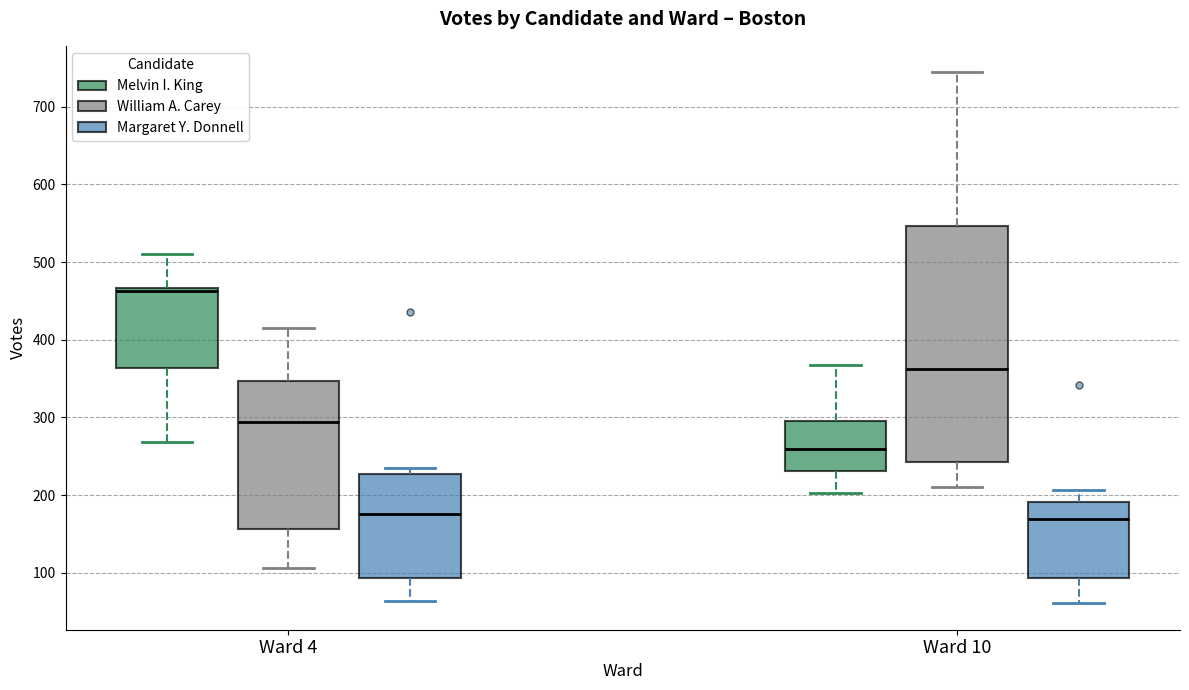

Reading left to right, transcribe this box plot: for each box, give where its median line is, the range the box spans, and where its two whiskers end, as read against the y-axis. The values are not printed on the chart, so give them approximately, as read against the axis.

Ward 4 (Melvin I. King): median 460, box 360 to 470, whiskers 270 to 510
Ward 4 (William A. Carey): median 290, box 160 to 350, whiskers 110 to 420
Ward 4 (Margaret Y. Donnell): median 180, box 90 to 230, whiskers 60 to 240
Ward 10 (Melvin I. King): median 260, box 230 to 300, whiskers 200 to 370
Ward 10 (William A. Carey): median 360, box 240 to 550, whiskers 210 to 740
Ward 10 (Margaret Y. Donnell): median 170, box 90 to 190, whiskers 60 to 210